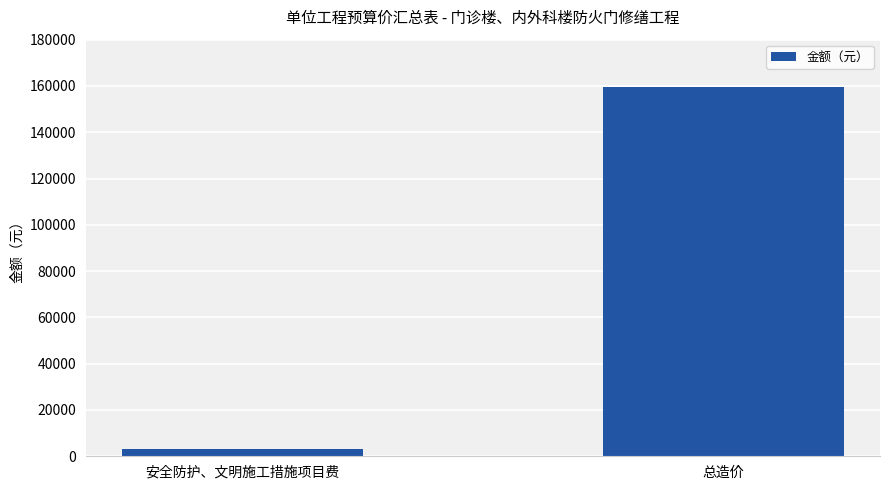

What is the sum of the values at 安全防护、文明施工措施项目费 and 总造价?

162948.1